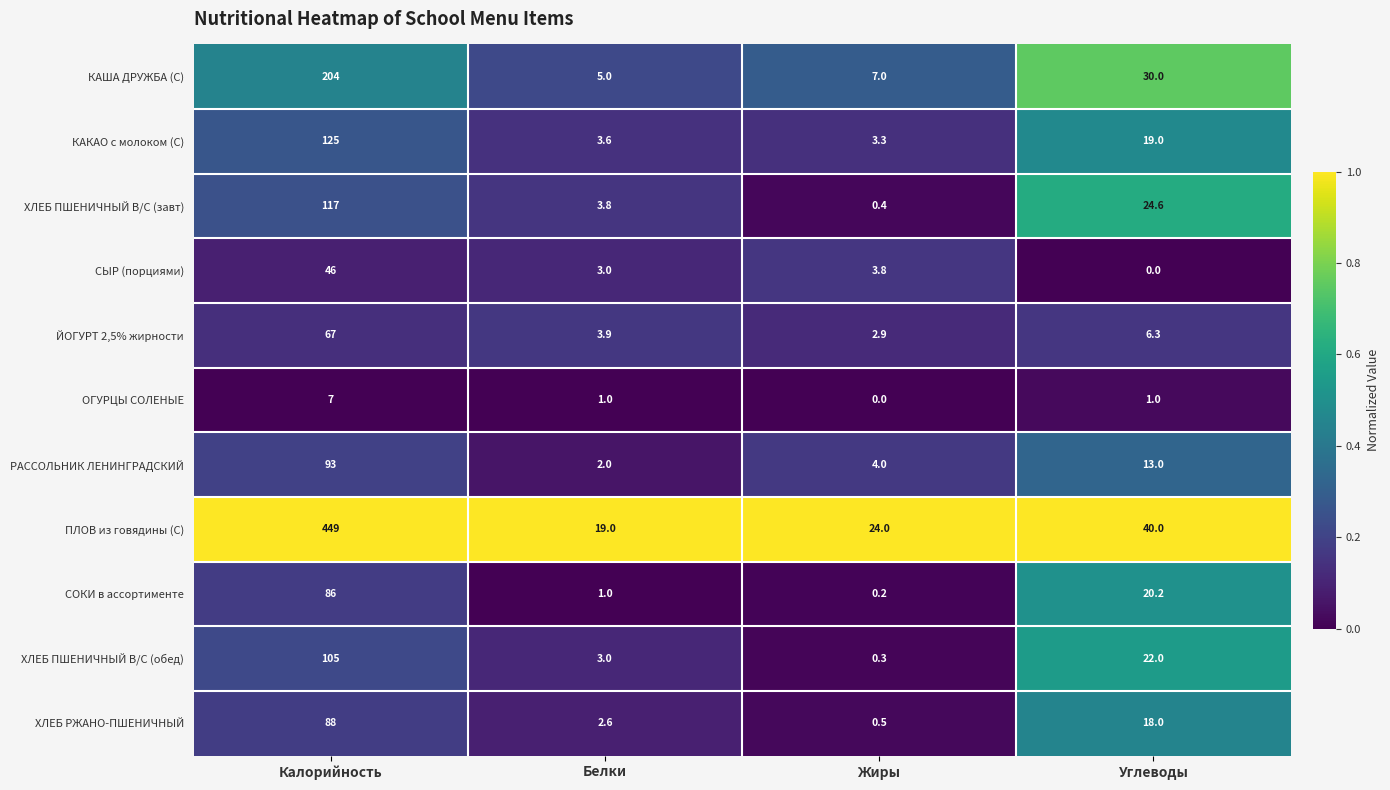

Which series has the widest spread of values?

ПЛОВ из говядины (С)